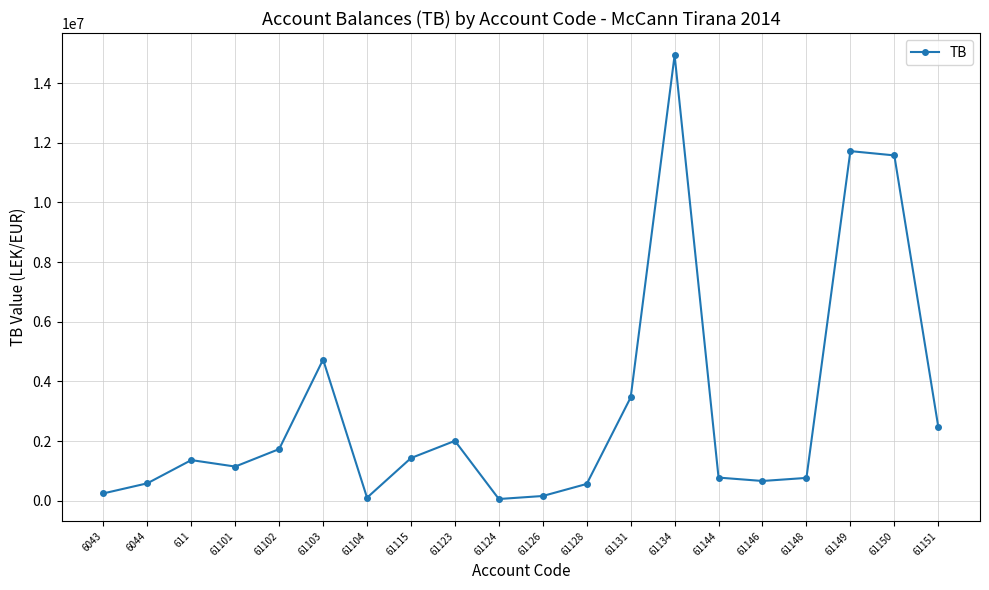

The value at 61115 is 828370.7. True or false?

False